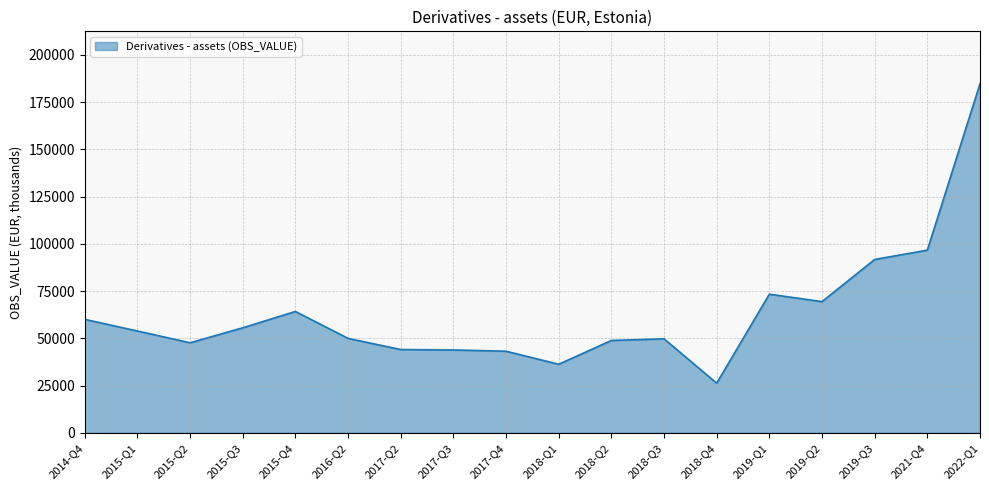

Where does the data first go above 53876?

2014-Q4